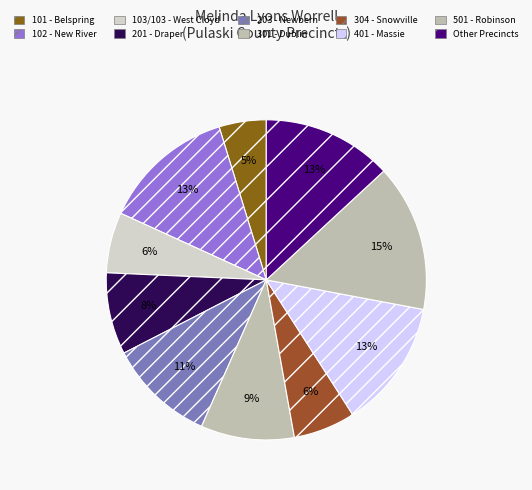

To the nearest percent, what is the average slice percentage?

10%